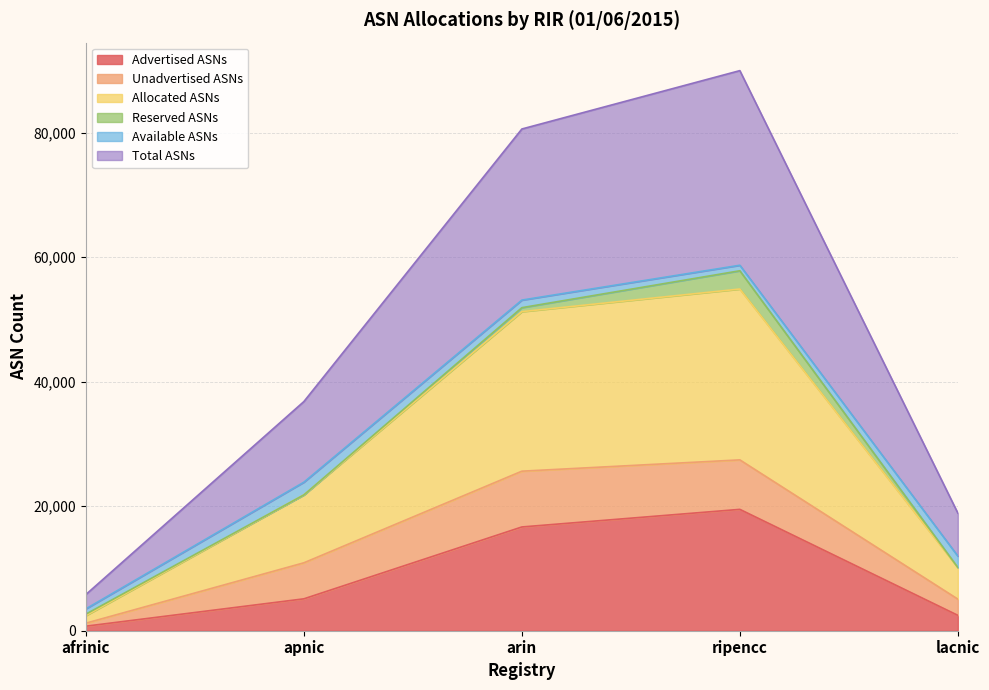

Which series has the largest range (max minus min)?

Total ASNs